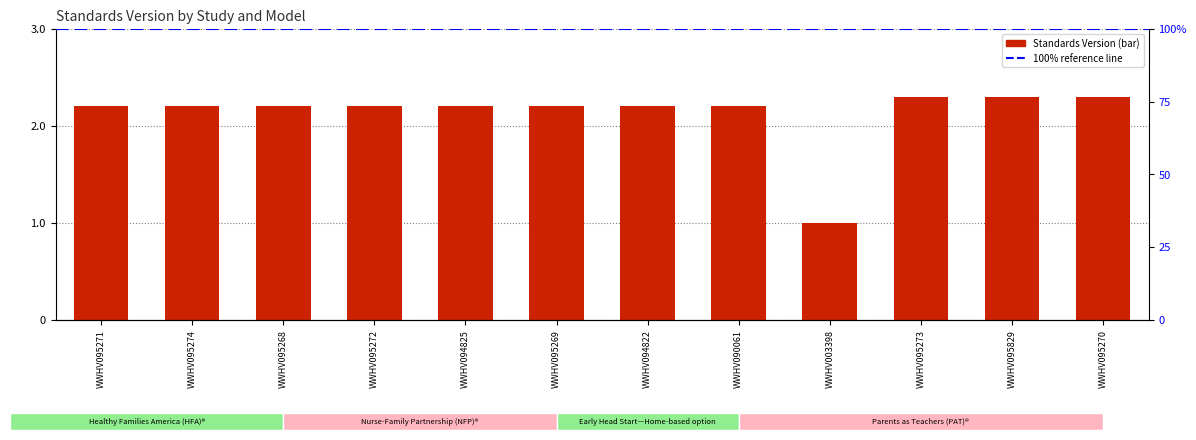

List the labels in order of value, smallest first.

WWHV003398, WWHV095271, WWHV095274, WWHV095268, WWHV095272, WWHV094825, WWHV095269, WWHV094822, WWHV090061, WWHV095273, WWHV095829, WWHV095270